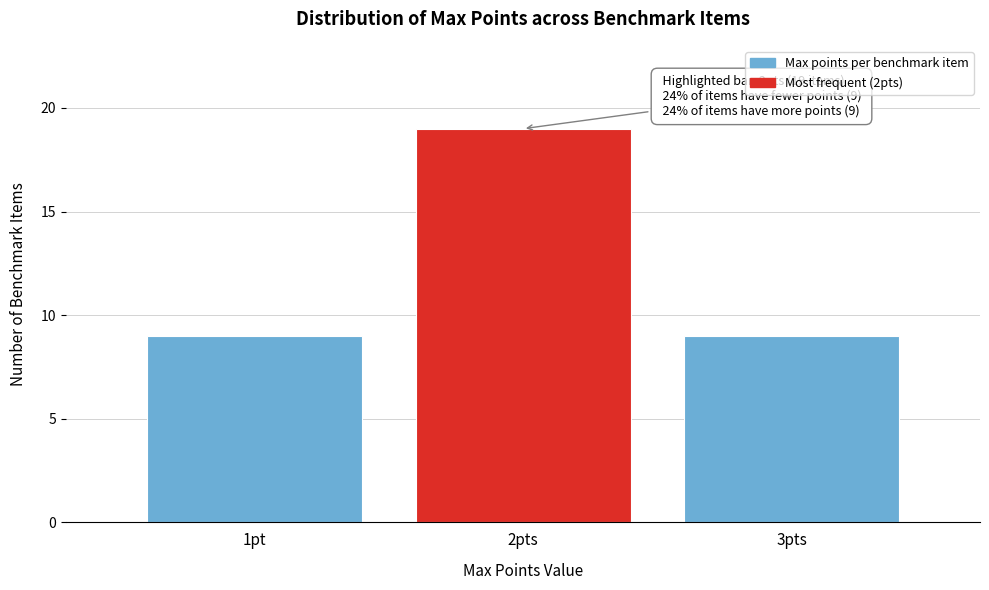

Reading left to right, extract all data points from this chart.

9	19	9